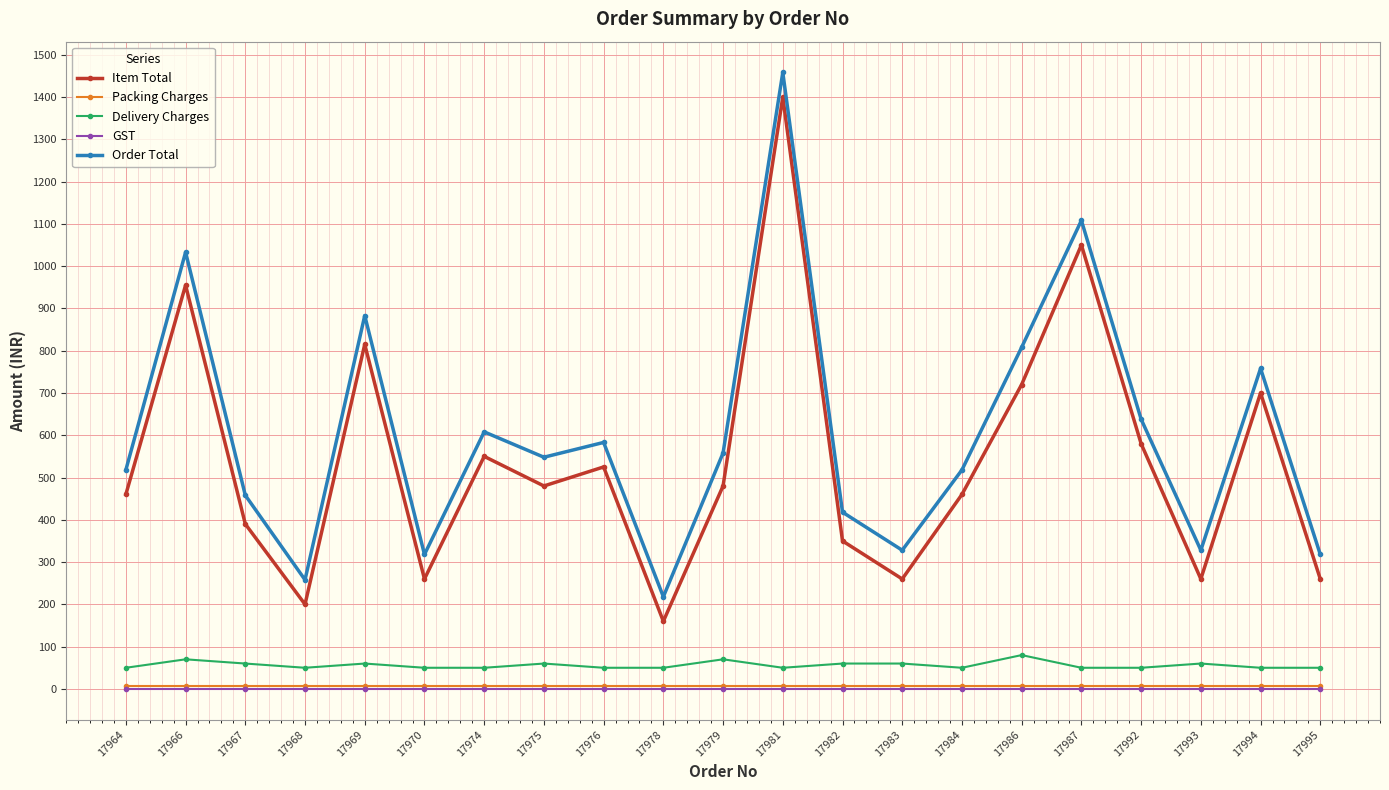

What is the difference between the Item Total values at 17993 and 17986?

460